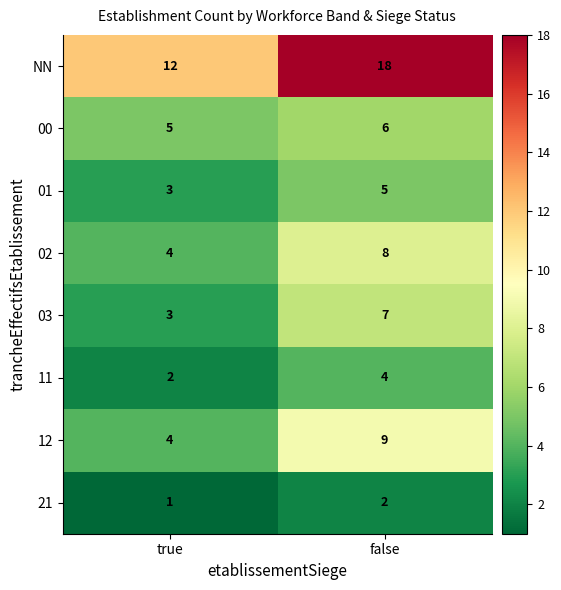

List the series in order of their peak value, lowest first.

21, 11, 01, 00, 03, 02, 12, NN